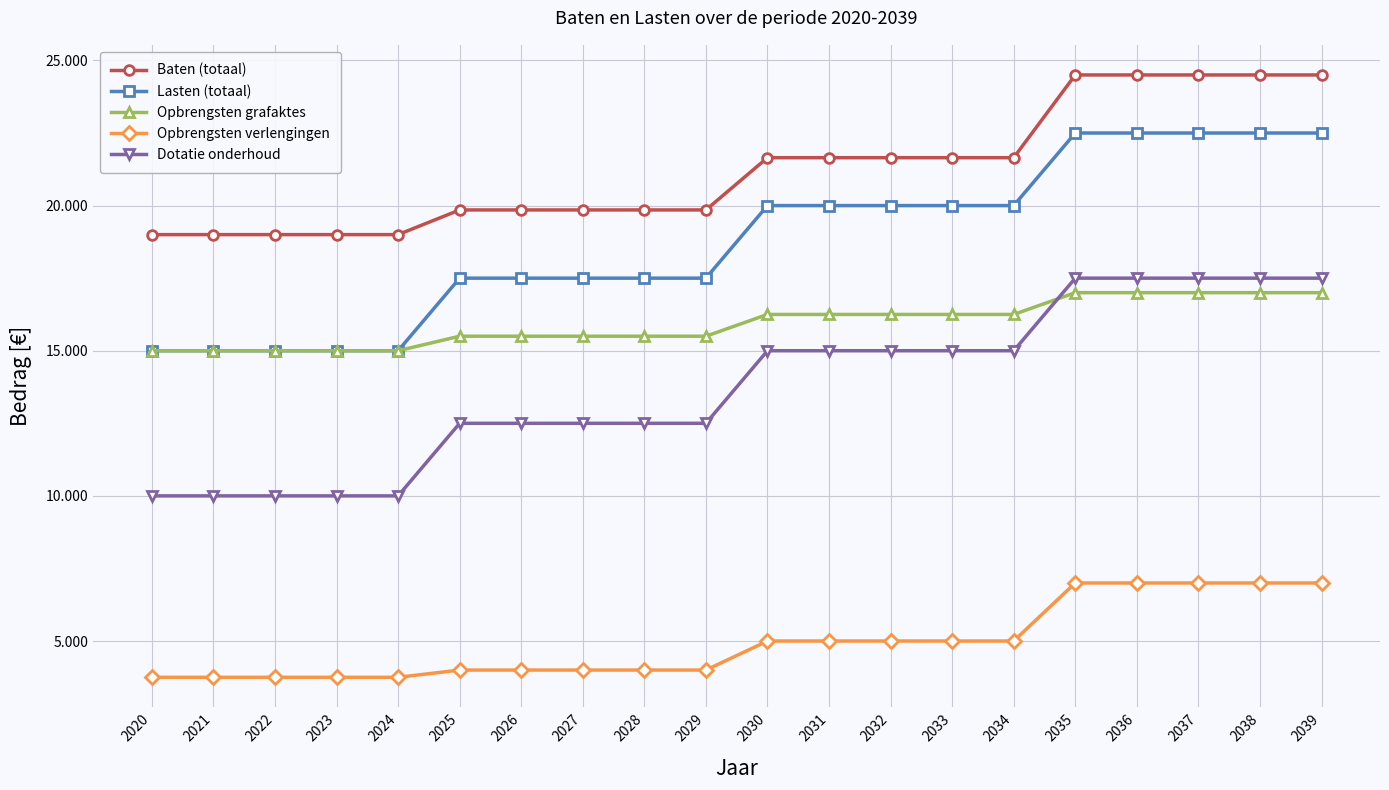

True or false: Dotatie onderhoud has more than 2 points higher than both neighbors.

False